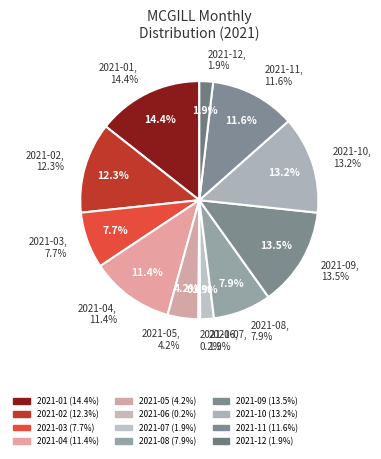

Between 2021-08 and 2021-05, which is larger?

2021-08